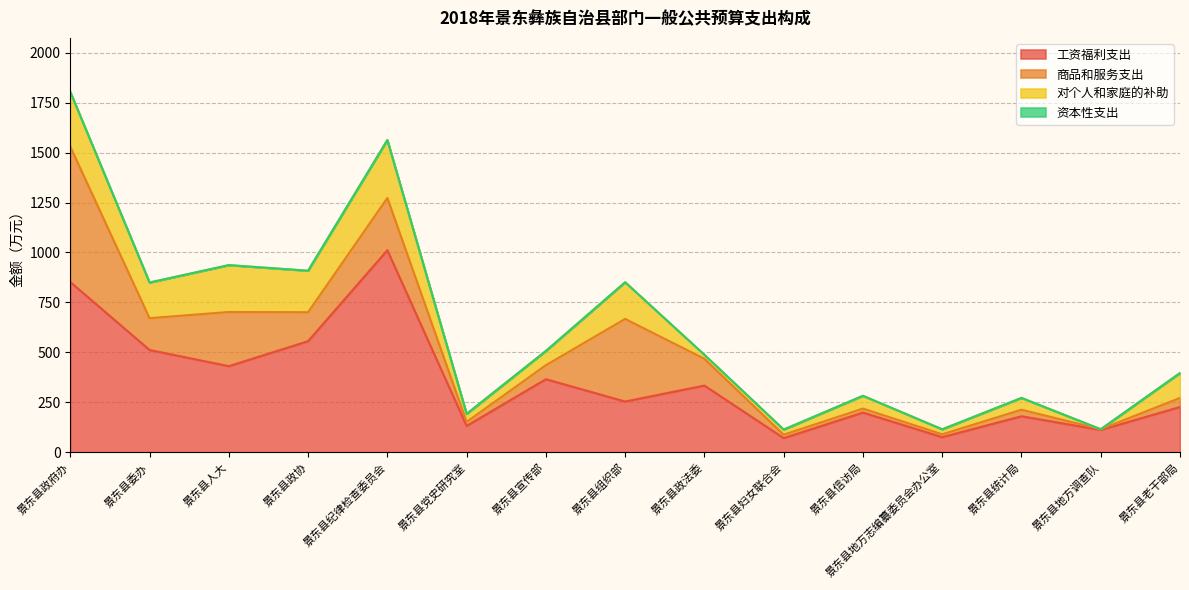

What is the sum of all 商品和服务支出 values?

2285.1